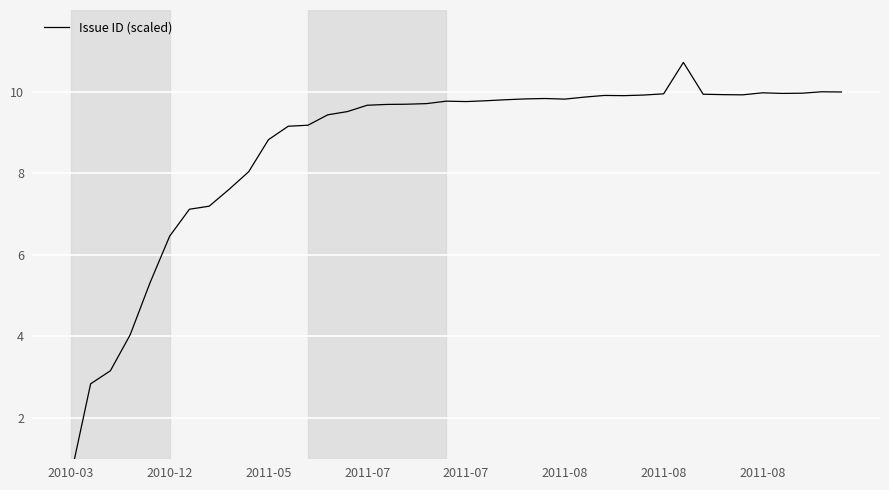

Rank the categories by value from highest to lowest.

31, 38, 39, 35, 37, 36, 30, 32, 33, 34, 29, 27, 28, 26, 24, 23, 25, 22, 21, 19, 20, 18, 17, 16, 15, 14, 13, 12, 11, 10, 9, 8, 2011-08, 2011-08, 2011-08, 2011-07, 2011-07, 2011-05, 2010-12, 2010-03